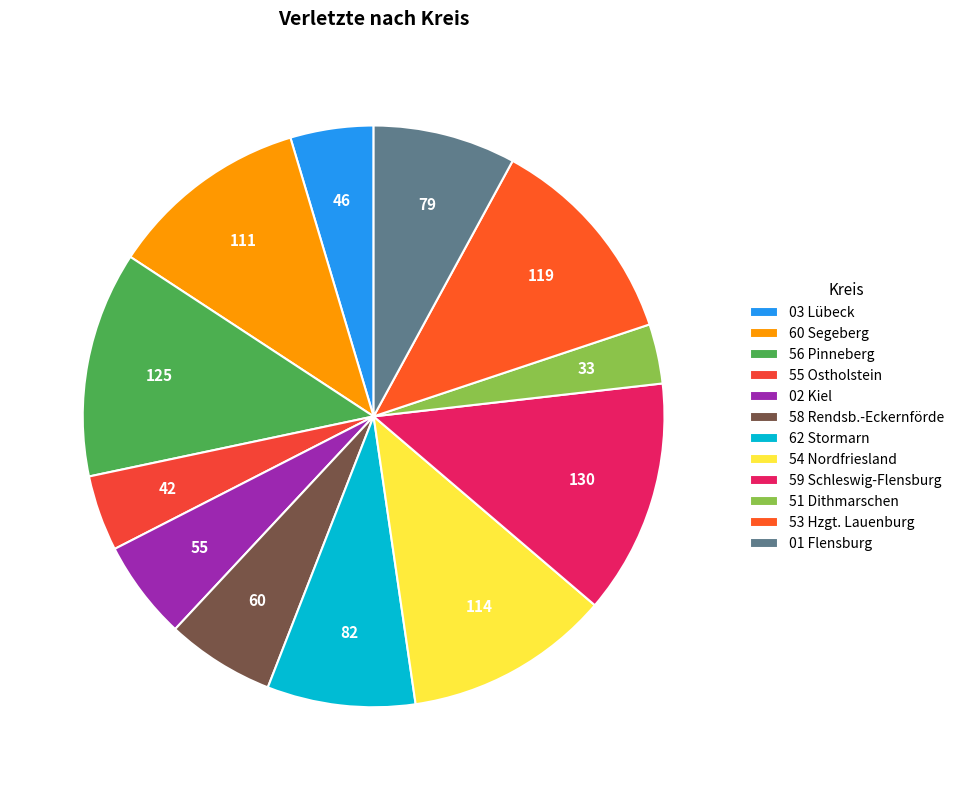

To the nearest percent, what is the combined percentage of 53 Hzgt. Lauenburg and 03 Lübeck?

17%